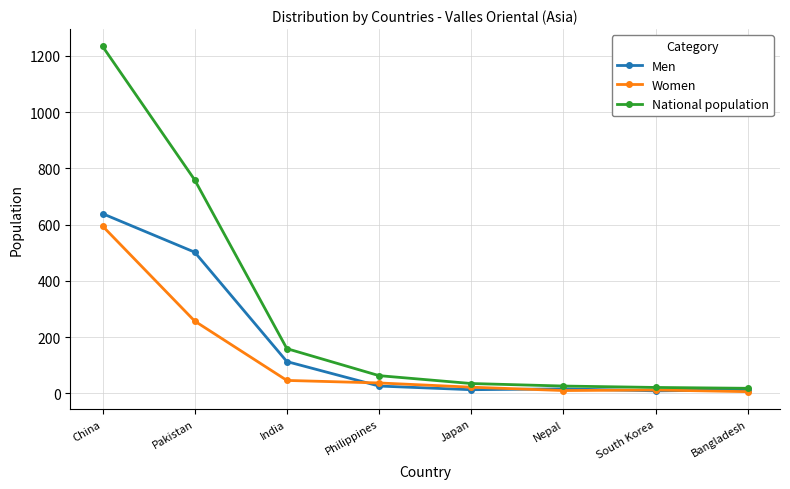

What is the sum of the Men values at Japan and Philippines?

39